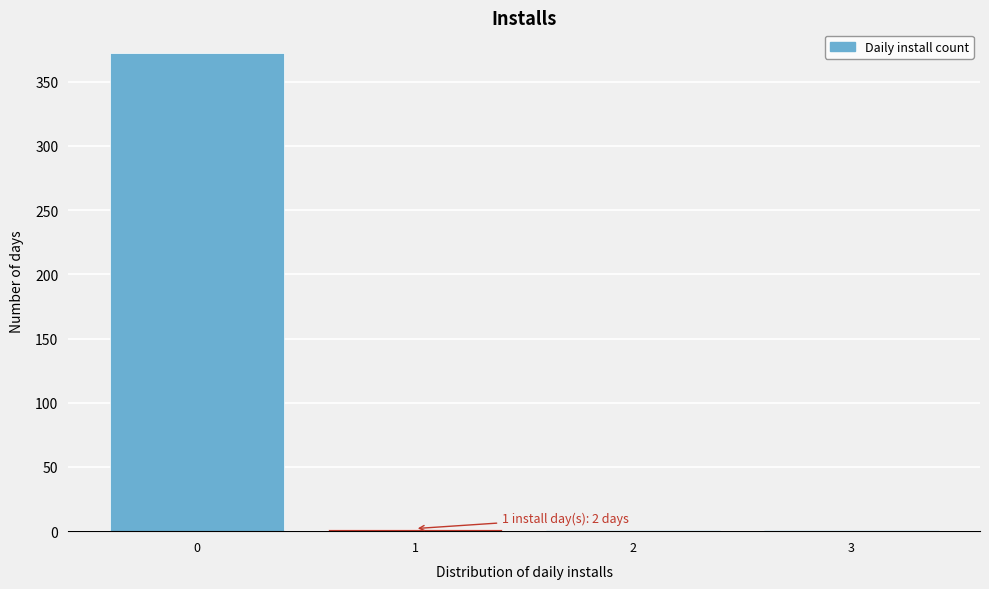

Over which range of the x-axis is the bar tallest?

-0.5 to 0.5